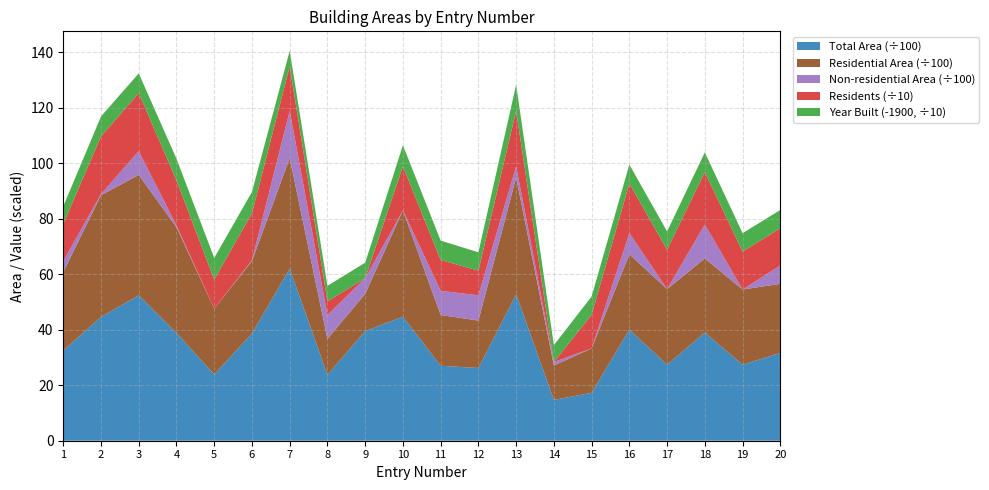

Reading left to right, extract all data points from this chart.

Total Area: 1=3252.2	2=4463.0	3=5244.8	4=3885.5	5=2388.5	6=3867.6	7=6203.7	8=2373.0	9=3956.3	10=4470.6	11=2703.0	12=2621.9	13=5274.1	14=1472.4	15=1726.4	16=4004.5	17=2742.6	18=3898.8	19=2742.2	20=3165.7
Residential Area: 1=2831.1	2=4389.2	3=4339.6	4=3811.5	5=2371.9	6=2611.5	7=3988.9	8=1300.5	9=1338.5	10=3832.8	11=1832.4	12=1709.0	13=4218.7	14=1238.3	15=1604.8	16=2718.5	17=2725.5	18=2672.2	19=2710.8	20=2490.0
Non-residential Area: 1=397.0	2=42.4	3=860.8	4=60.3	5=0.0	6=33.8	7=1706.2	8=860.5	9=566.0	10=0.2	11=870.6	12=912.9	13=403.0	14=126.0	15=0.0	16=763.3	17=0.0	18=1226.6	19=0.0	20=665.0
Residents: 1=134.0	2=208.0	3=209.0	4=163.0	5=105.0	6=169.0	7=160.0	8=49.0	9=0.0	10=159.0	11=111.0	12=89.0	13=200.0	14=0.0	15=121.0	16=179.0	17=142.0	18=189.0	19=137.0	20=134.0
Year Built: 1=1963.0	2=1972.0	3=1971.0	4=1978.0	5=1978.0	6=1977.0	7=1956.0	8=1956.0	9=1956.0	10=1976.0	11=1970.0	12=1966.0	13=1994.0	14=1961.0	15=1966.0	16=1968.0	17=1966.0	18=1971.0	19=1966.0	20=1966.0